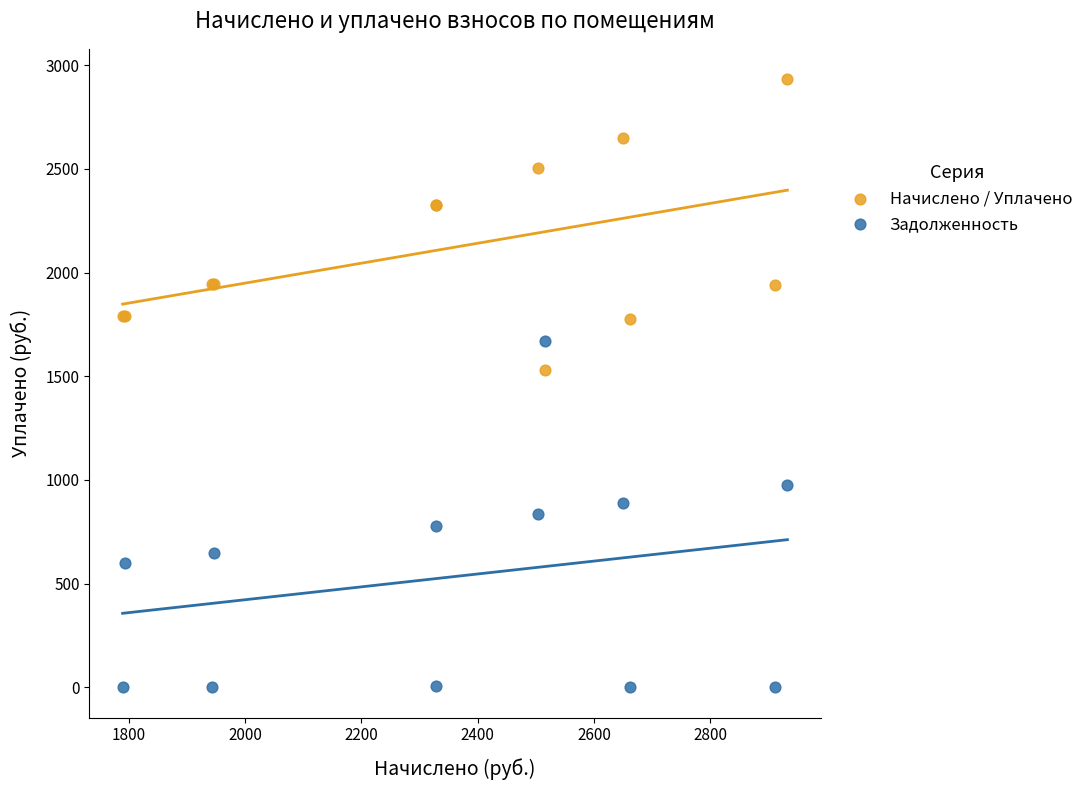

Across all series, what Y value is closest to 1466?

1530.6